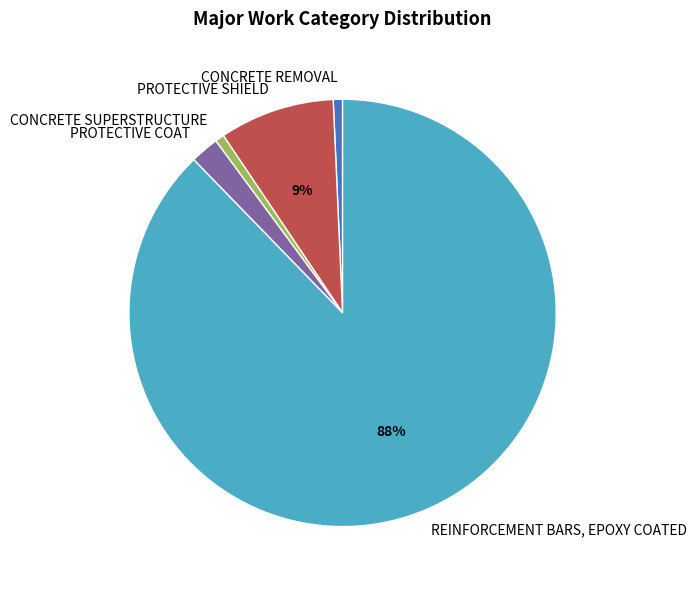

How many segments does this pie chart have?

5